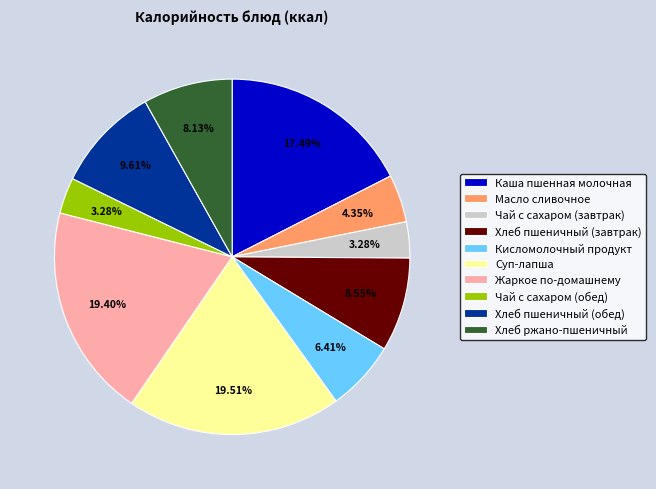

Is there any slice that represents more than half of the pie?

No